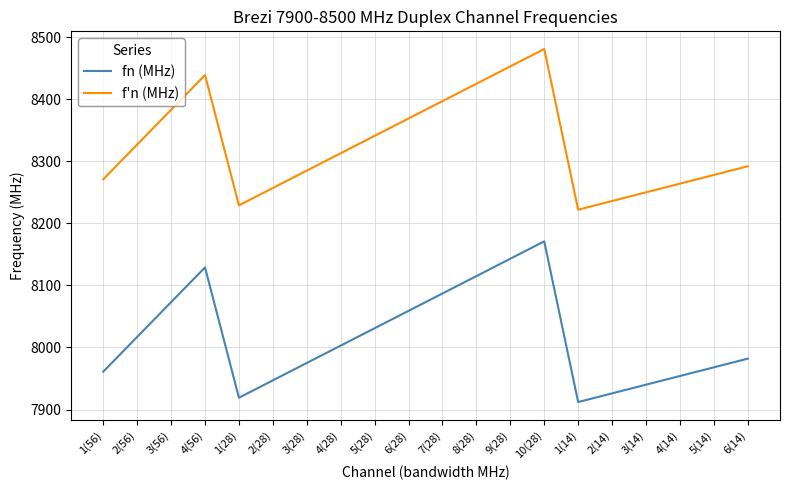

List the series in order of their overall mean, lowest first.

fn (MHz), f'n (MHz)